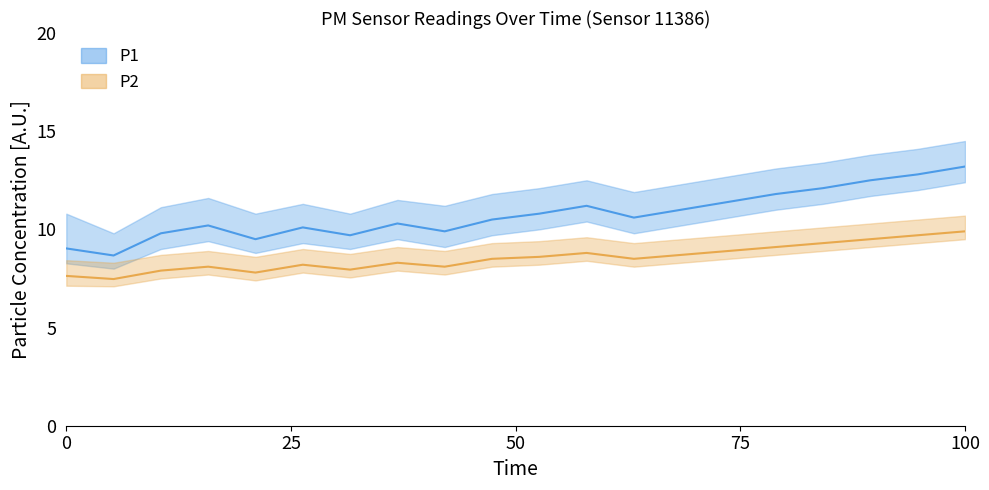

What is the difference between the maximum and minimum values in the P2 series?

2.4